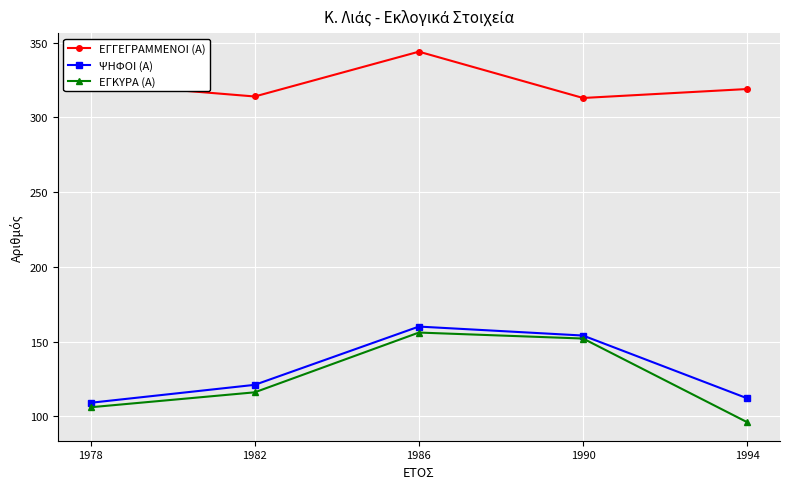

What is the greatest value displayed?

344